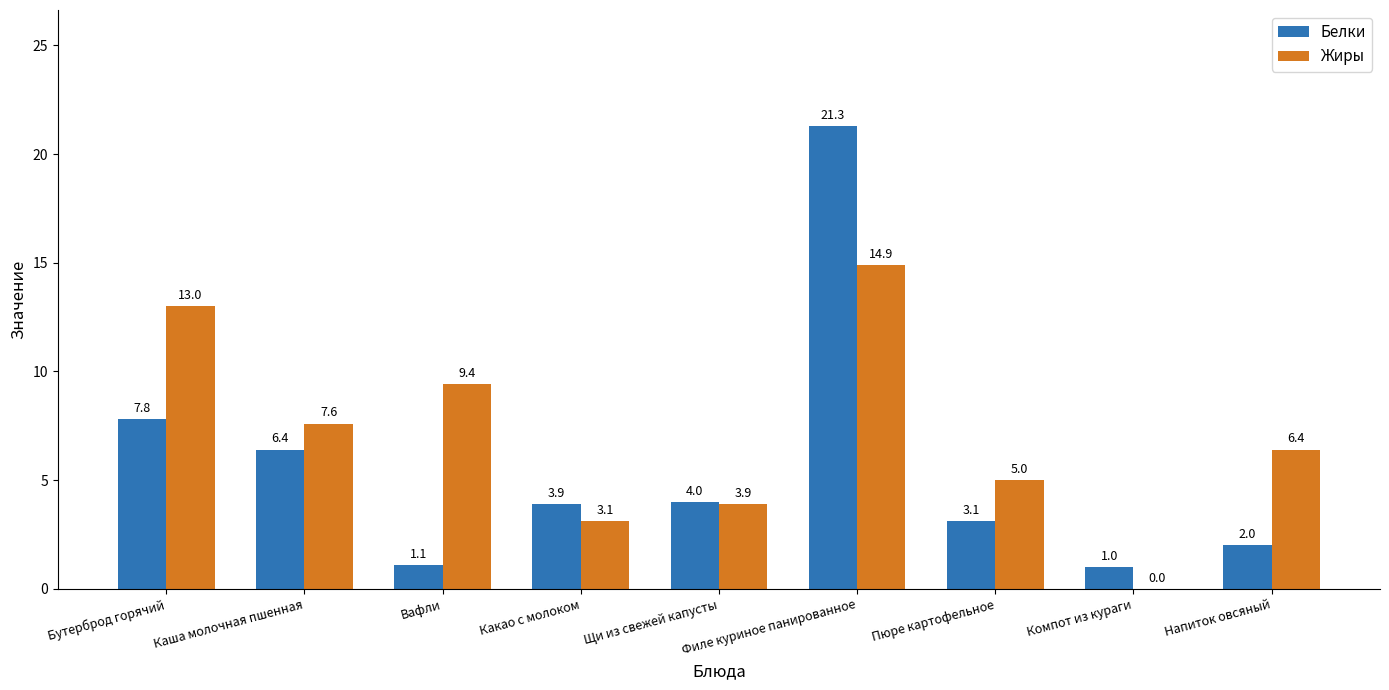

What is the average value of the Жиры series?

7.0